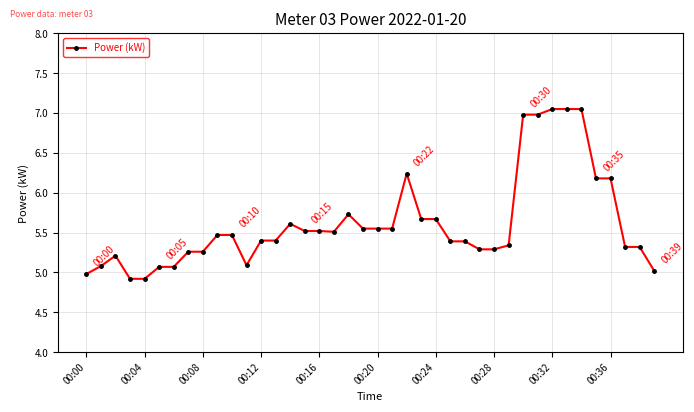

True or false: the data has more than 0 interior local peaks.

True